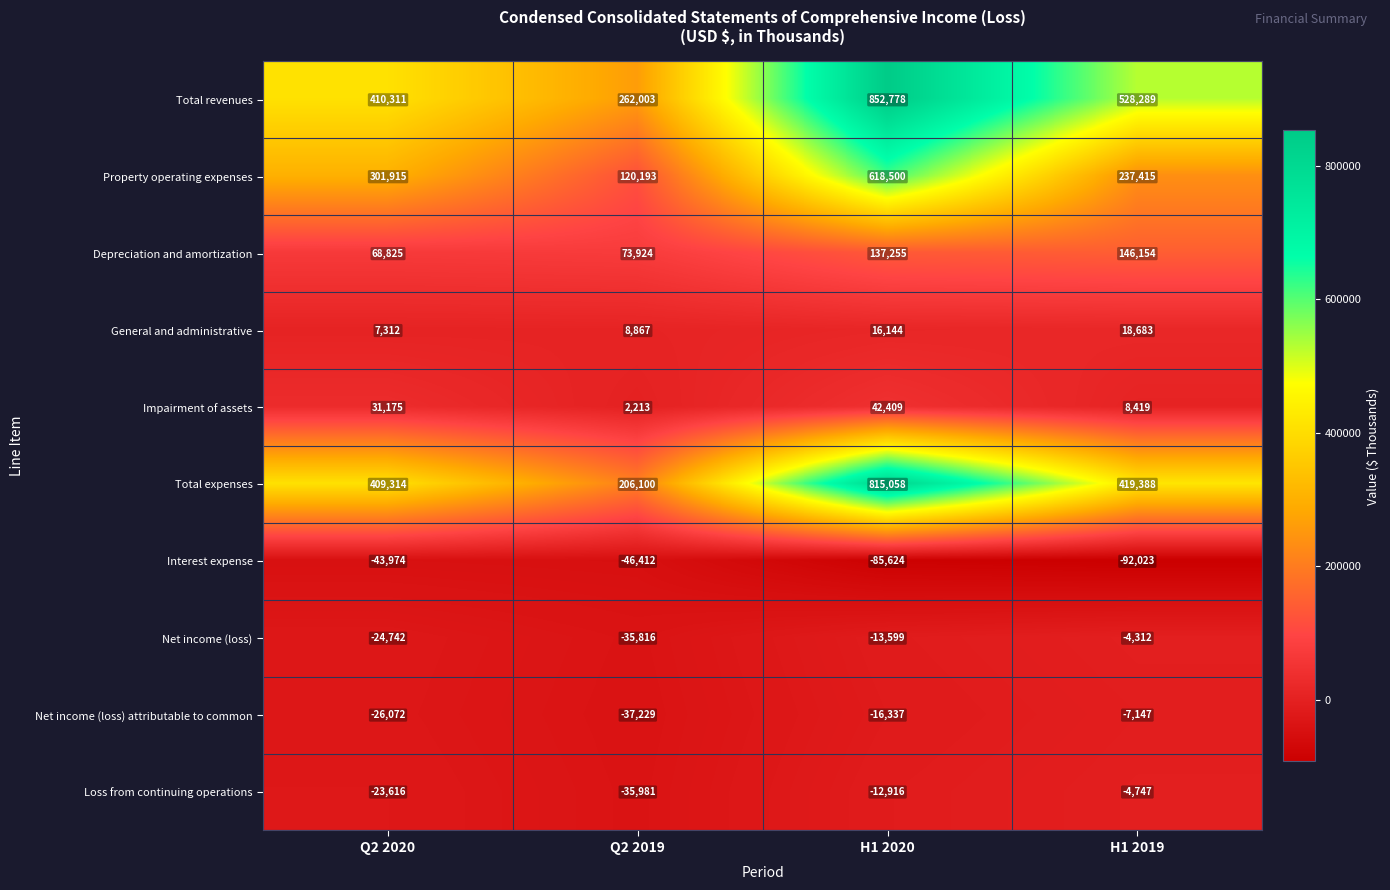

Which category has the lowest value across all series?

H1 2019